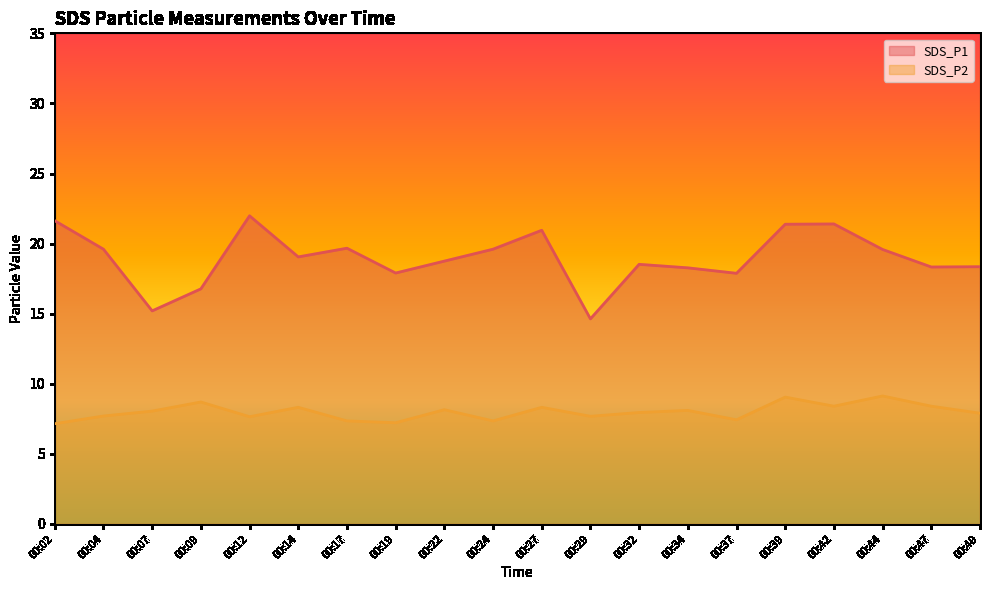

What is the sum of the SDS_P2 values at 00:14 and 00:17?

15.7